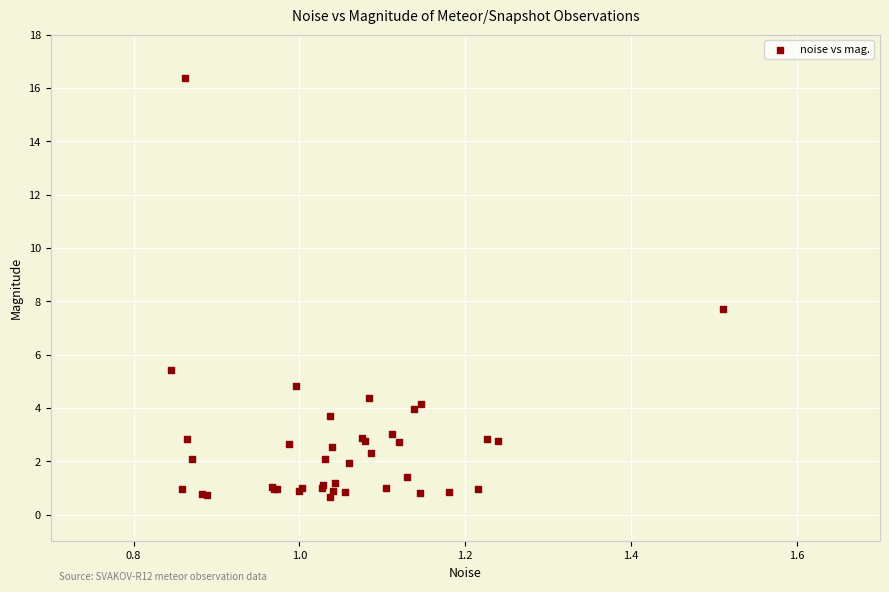

What Y value in the scatter plot is closest to 8?

7.7